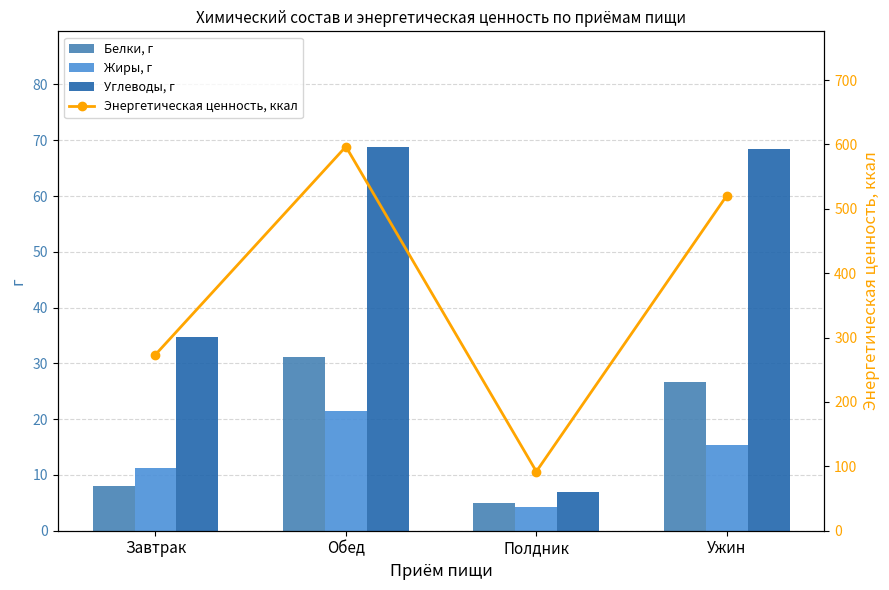

The Белки, г series shows 5.0 at Полдник. True or false?

True